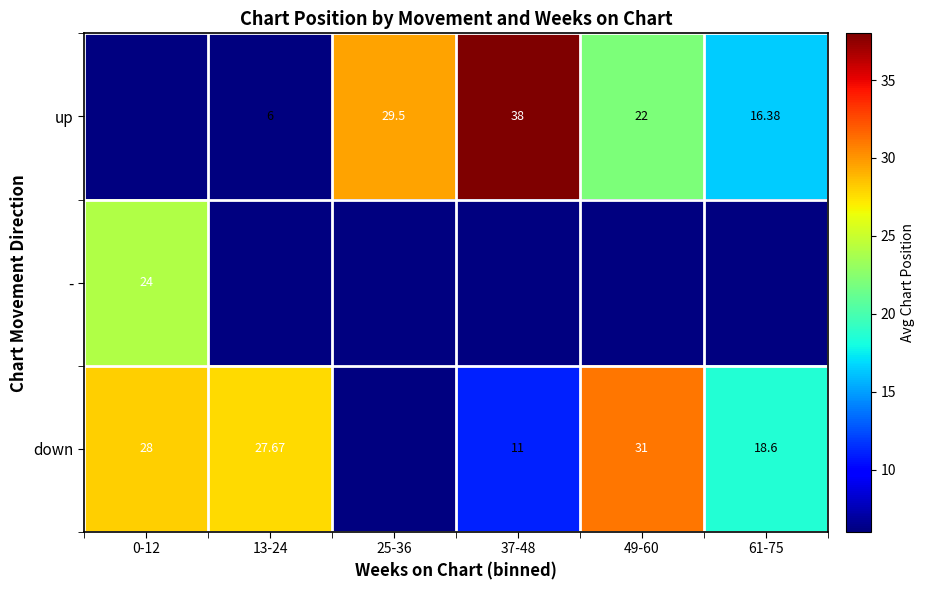

What is the spread (max minus min) of values at 49-60?

9.0